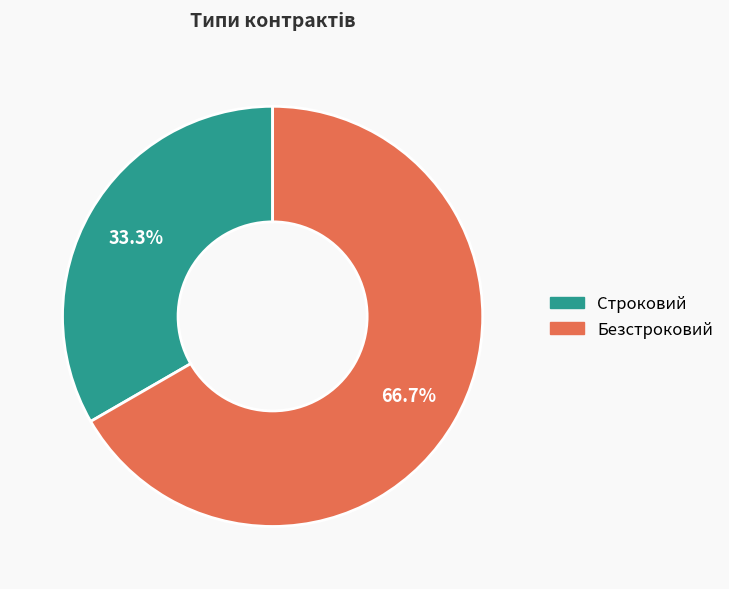

What is the ratio of the value at Строковий to the value at Безстроковий?

0.5